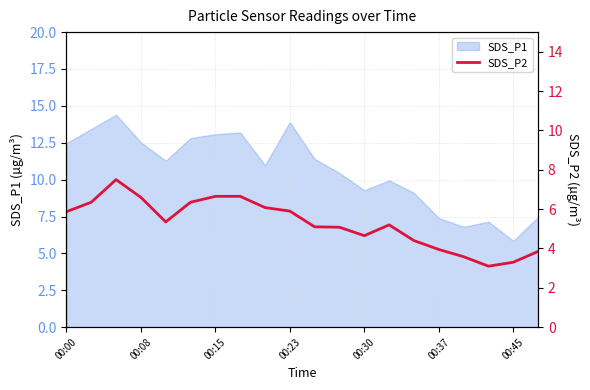

The value of SDS_P1 at 00:23 is 13.9. True or false?

True